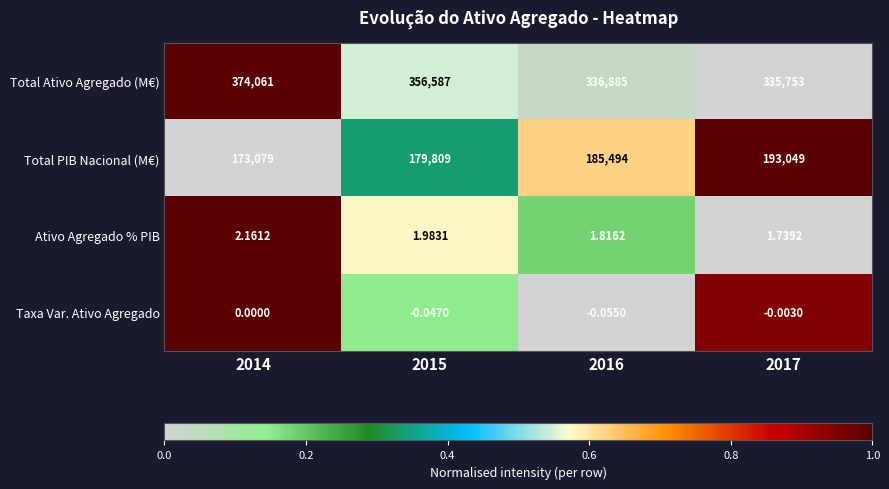

Is the value of Total Ativo Agregado (M€) at 2014 greater than the value of Total PIB Nacional (M€) at 2014?

Yes